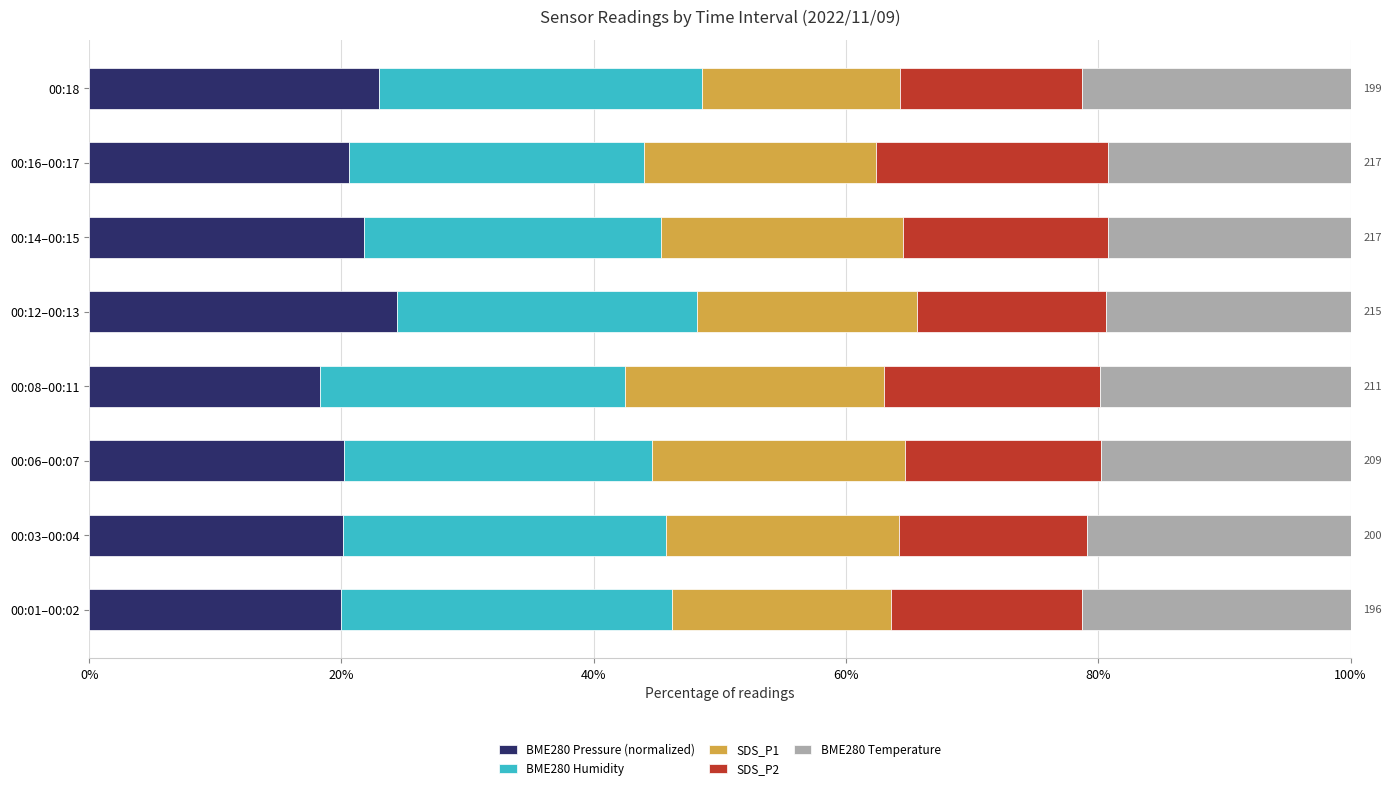

What is the sum of the BME280 Pressure (normalized) values at 00:06–00:07 and 00:03–00:04?

40.3